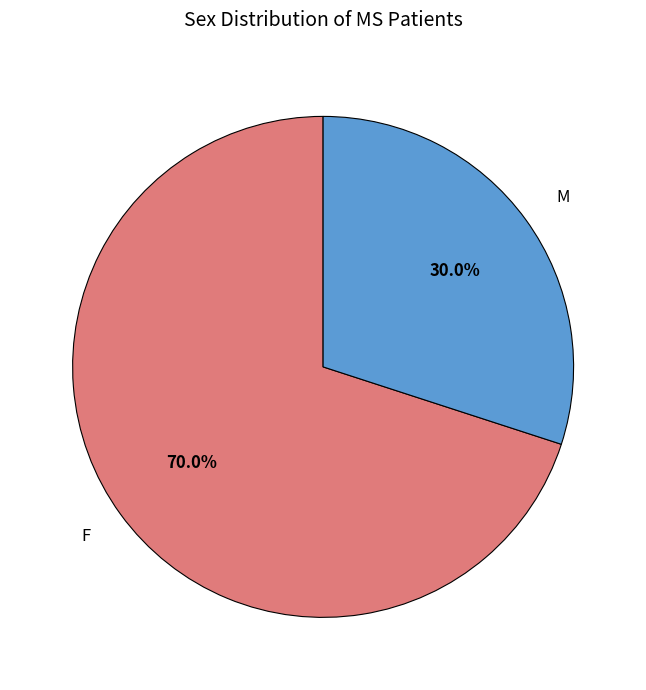

True or false: M accounts for 24% of the total.

False